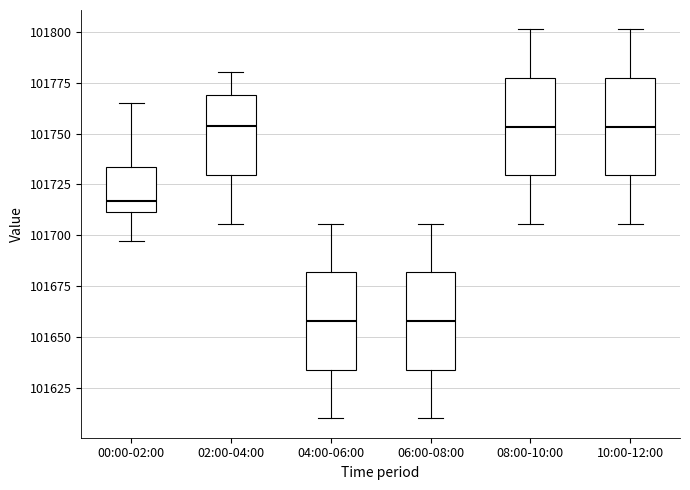

Reading left to right, read every box against the y-axis: the position of its median line, the range the box covers, and the ends of its whiskers. The values are not printed on the chart, so give them approximately, as read against the axis.

00:00-02:00: median 101715, box 101710 to 101735, whiskers 101695 to 101765
02:00-04:00: median 101755, box 101730 to 101770, whiskers 101705 to 101780
04:00-06:00: median 101660, box 101635 to 101680, whiskers 101610 to 101705
06:00-08:00: median 101660, box 101635 to 101680, whiskers 101610 to 101705
08:00-10:00: median 101755, box 101730 to 101775, whiskers 101705 to 101800
10:00-12:00: median 101755, box 101730 to 101775, whiskers 101705 to 101800